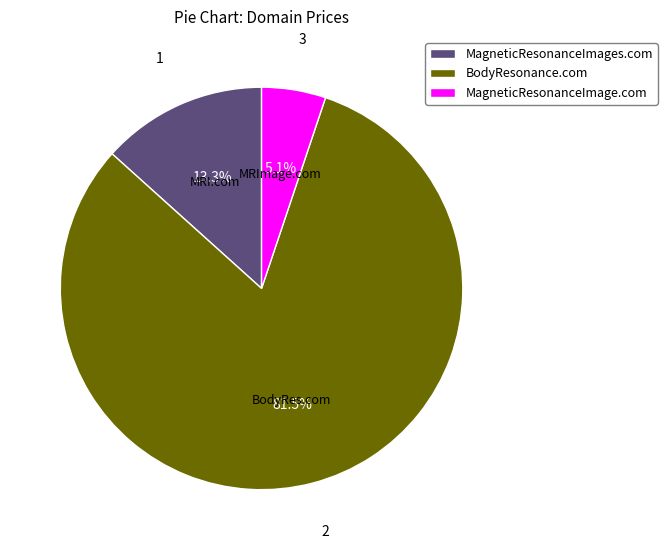

Which slice is the smallest?

MagneticResonanceImage.com